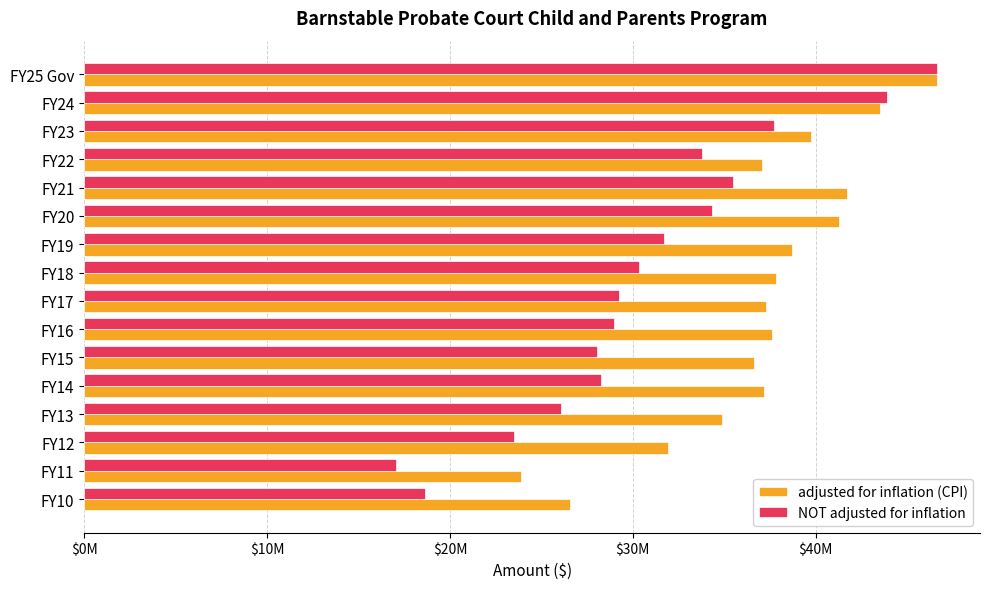

What are all the series names shown in the legend?

adjusted for inflation (CPI), NOT adjusted for inflation